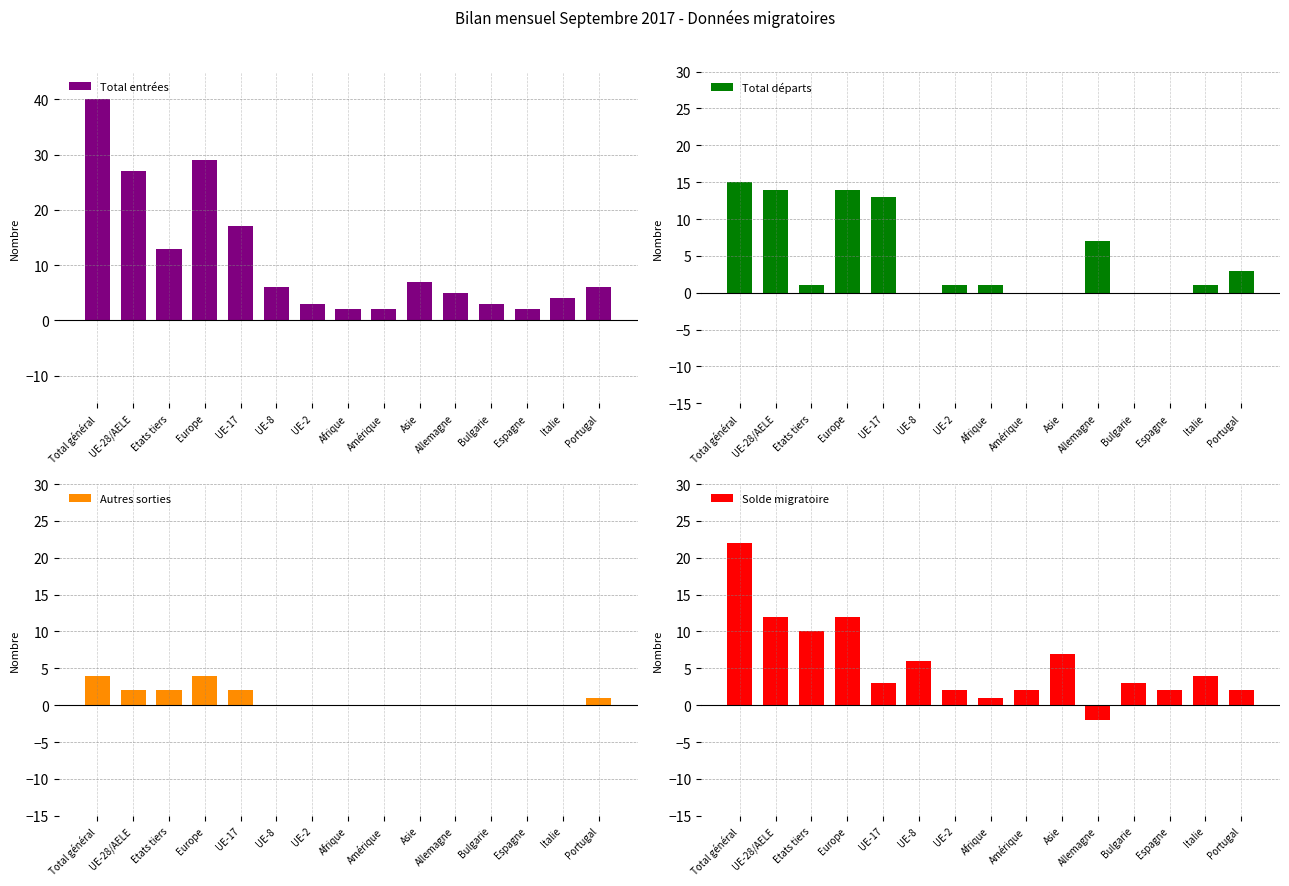

List the series in order of their peak value, lowest first.

Autres sorties, Total départs, Solde migratoire, Total entrées